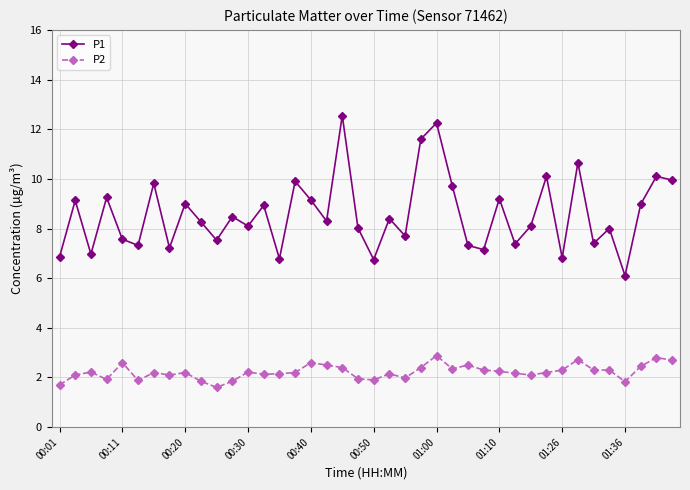

What is the maximum value shown in the chart?

12.6